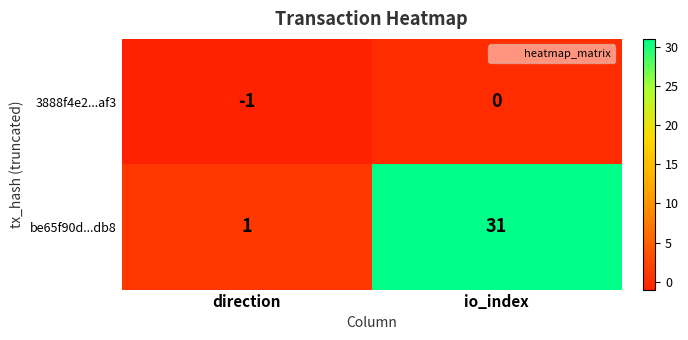

Count the number of data series in this chart.

2